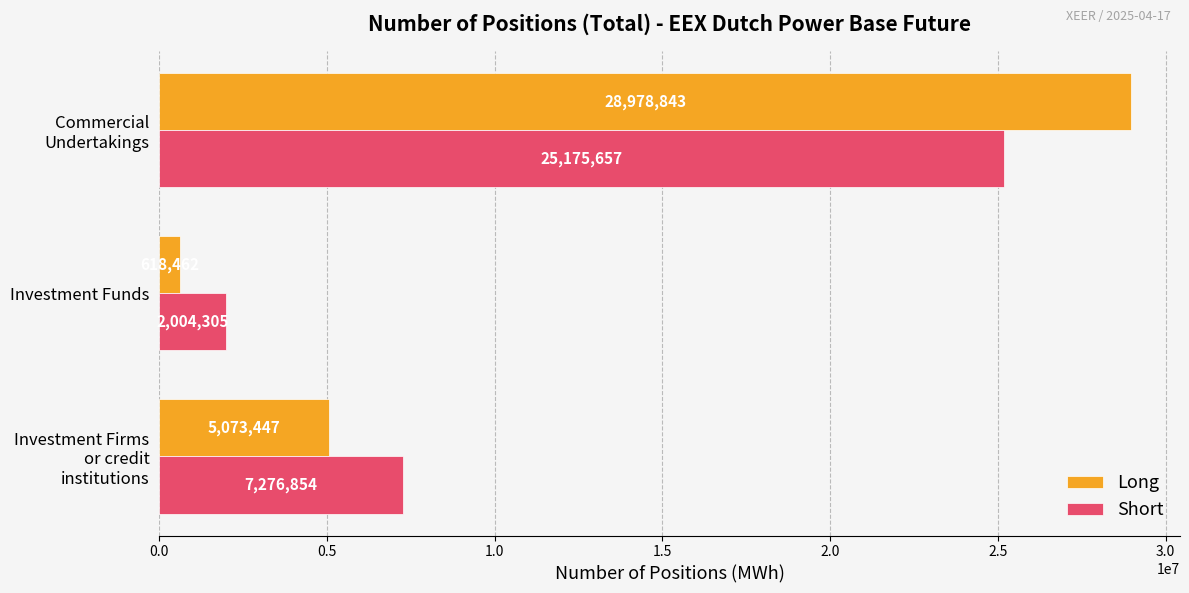

Is it true that Long equals 5073447 at Investment Firms or credit institutions?

True